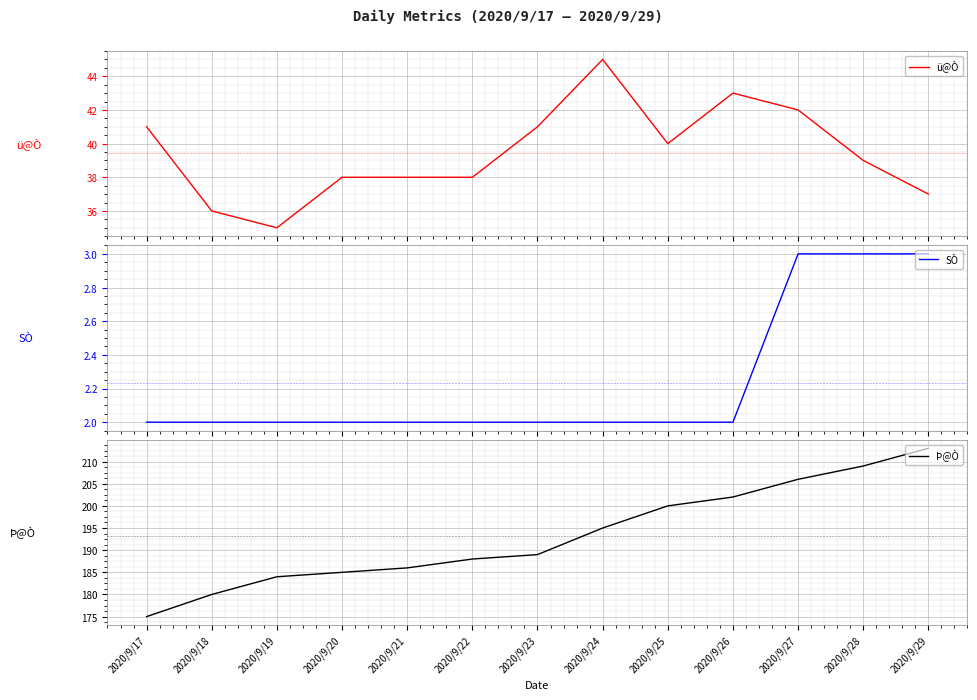

Reading left to right, extract all data points from this chart.

ü@Ò: 2020/9/17=41	2020/9/18=36	2020/9/19=35	2020/9/20=38	2020/9/21=38	2020/9/22=38	2020/9/23=41	2020/9/24=45	2020/9/25=40	2020/9/26=43	2020/9/27=42	2020/9/28=39	2020/9/29=37
SÒ: 2020/9/17=2	2020/9/18=2	2020/9/19=2	2020/9/20=2	2020/9/21=2	2020/9/22=2	2020/9/23=2	2020/9/24=2	2020/9/25=2	2020/9/26=2	2020/9/27=3	2020/9/28=3	2020/9/29=3
Þ@Ò: 2020/9/17=175	2020/9/18=180	2020/9/19=184	2020/9/20=185	2020/9/21=186	2020/9/22=188	2020/9/23=189	2020/9/24=195	2020/9/25=200	2020/9/26=202	2020/9/27=206	2020/9/28=209	2020/9/29=213